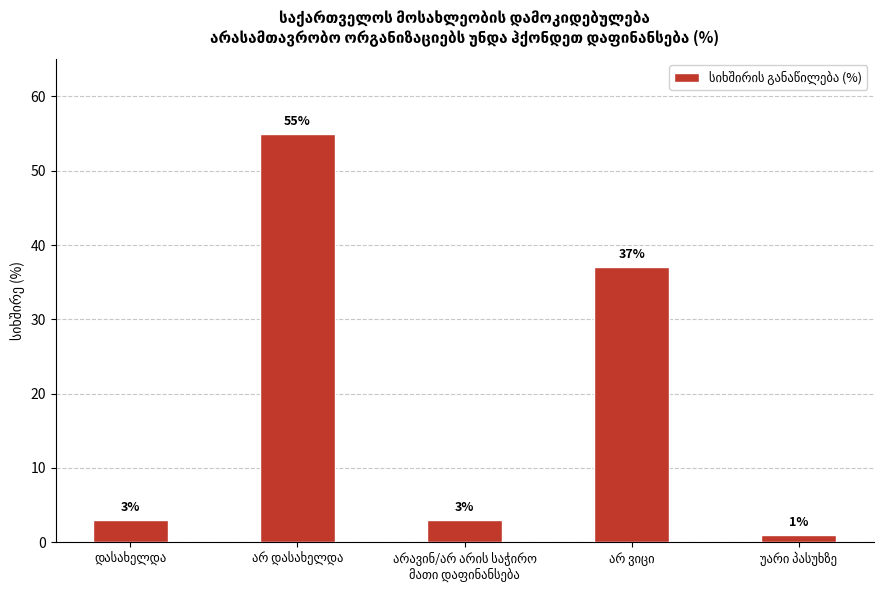

What is the greatest value displayed?

55